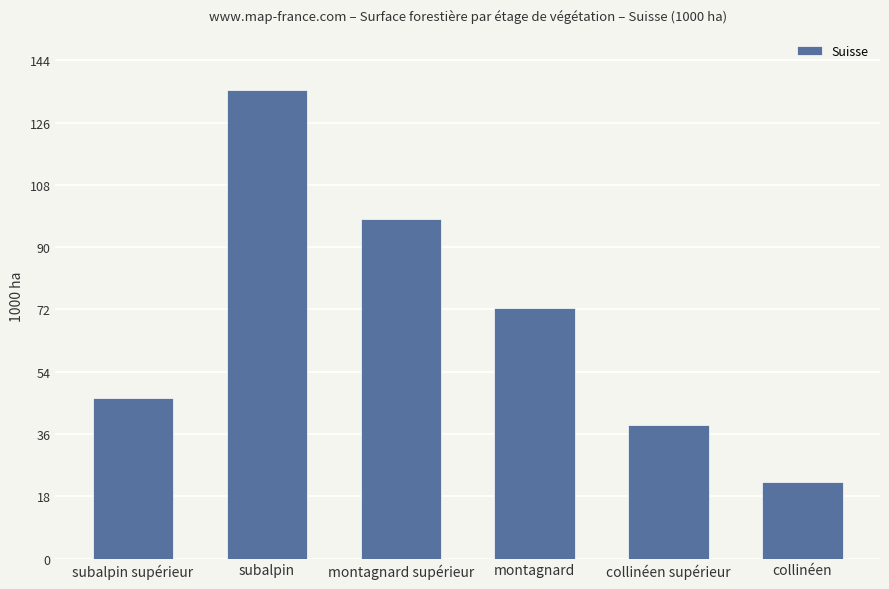

Reading right to left, what are all the values shown in this chart?

22.1	38.5	72.3	98.2	135.4	46.4